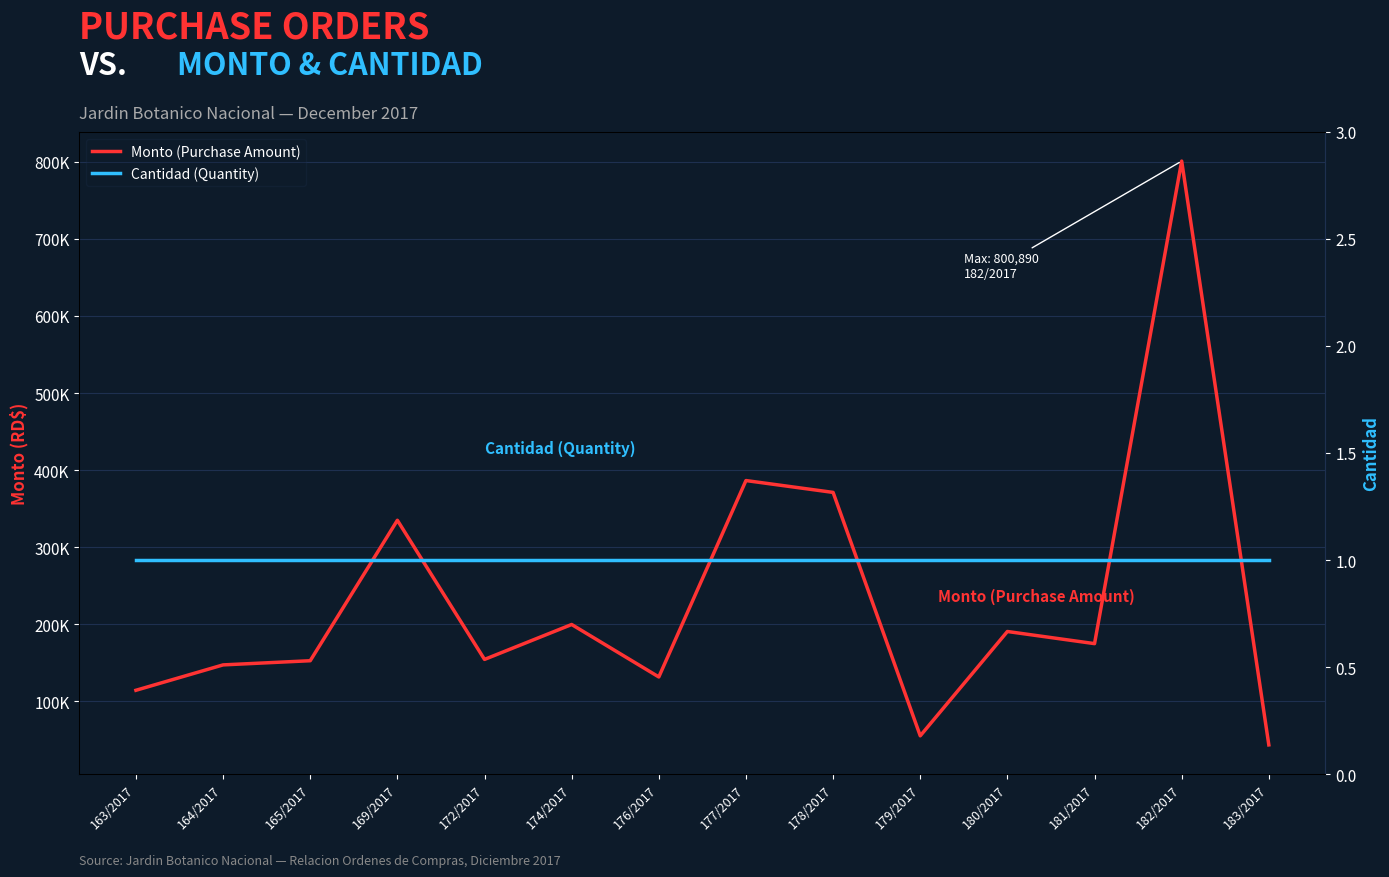

List the series in order of their overall mean, lowest first.

Cantidad (Quantity), Monto (Purchase Amount)